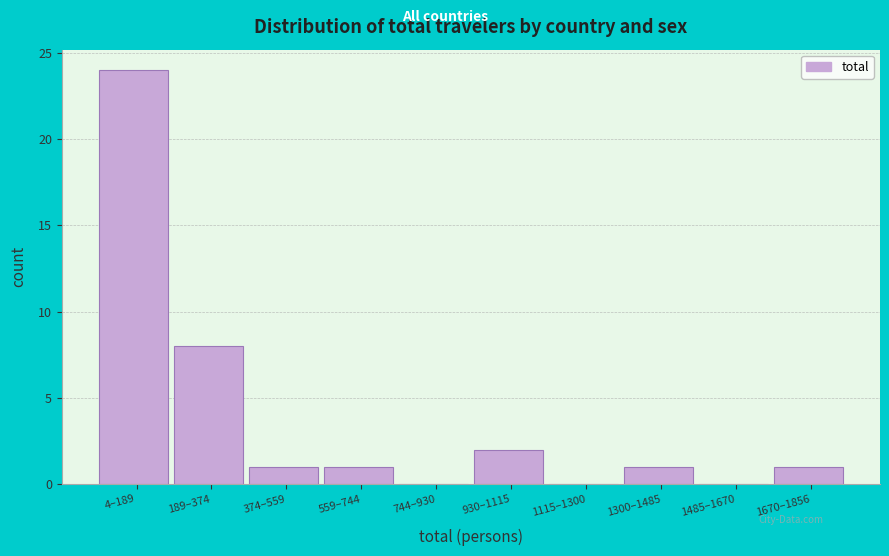

Reading right to left, what are all the values shown in this chart?

1670–1856=1	1485–1670=0	1300–1485=1	1115–1300=0	930–1115=2	744–930=0	559–744=1	374–559=1	189–374=8	4–189=24